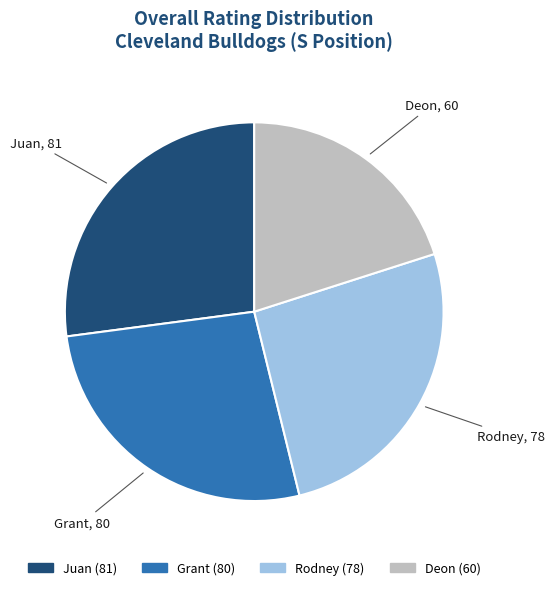

Approximately how many times larger is the value at Juan compared to Rodney?

1.0